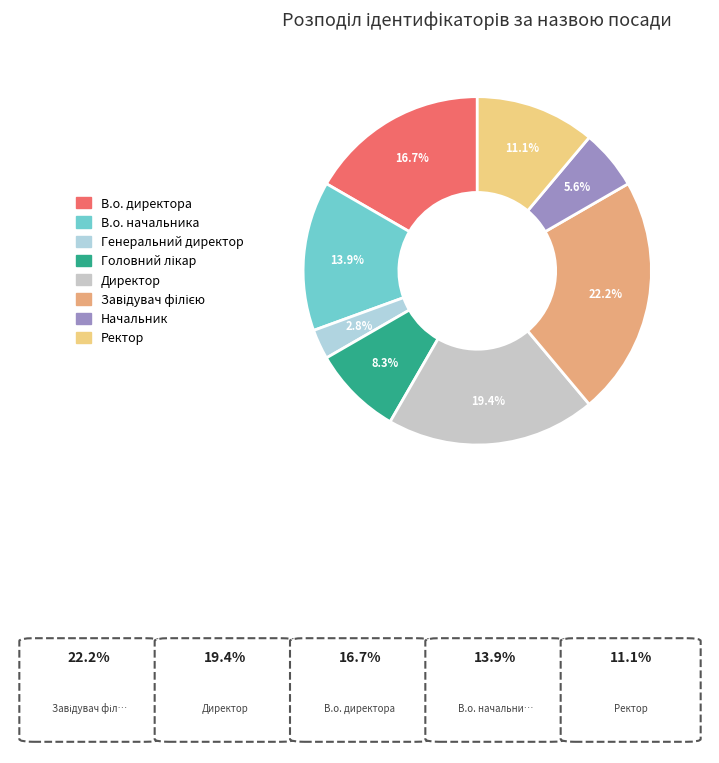

To the nearest percent, what portion does Ректор represent?

11%